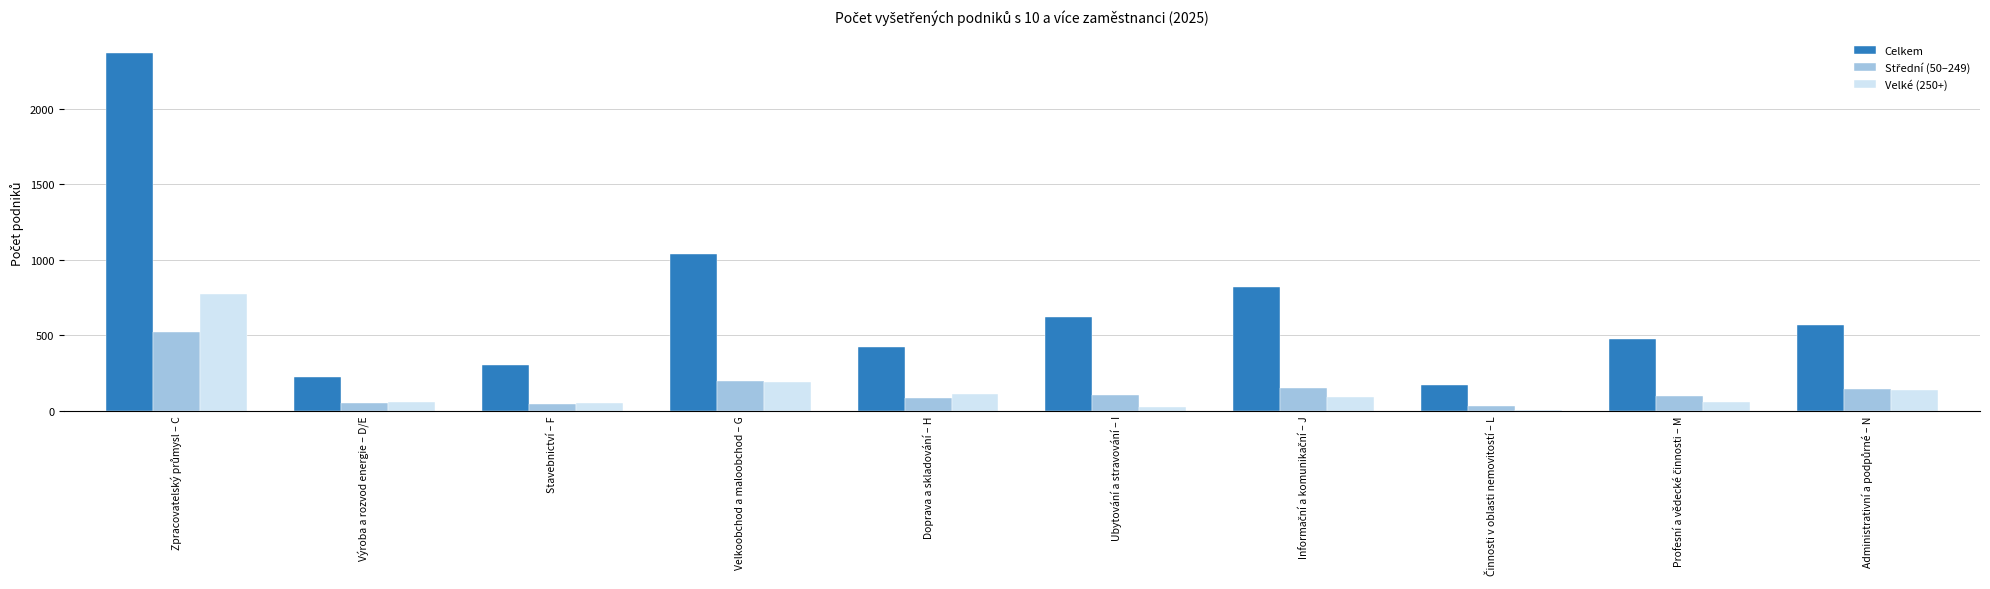

What is the maximum value for Velké (250+)?

771